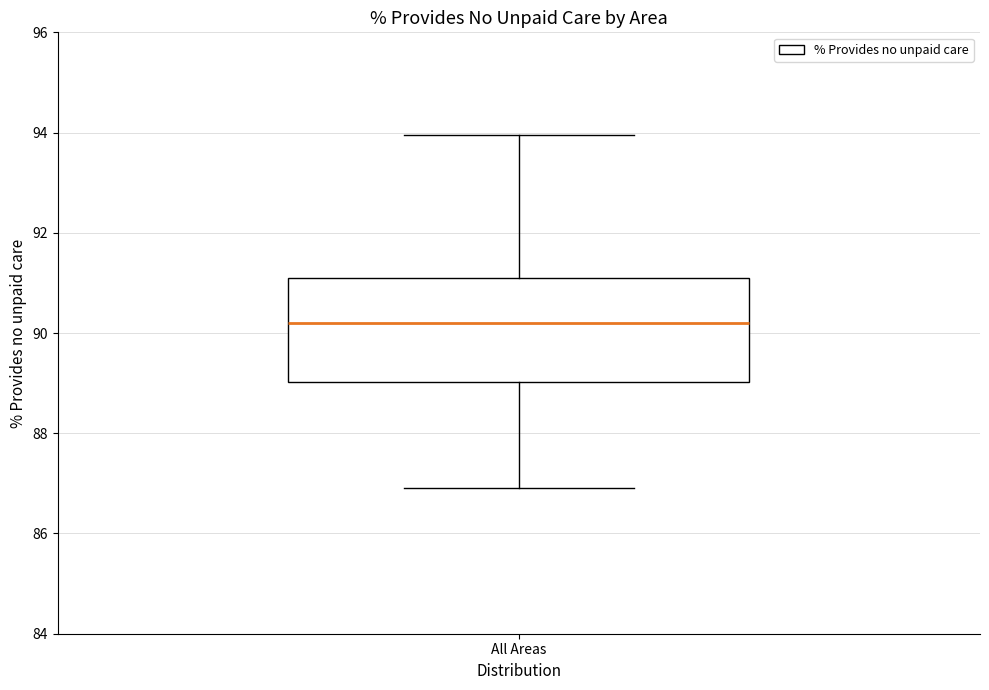

Where is the upper edge of the box for All Areas on the y-axis? The values are not printed on the chart, so give them approximately, as read against the axis.

91.0